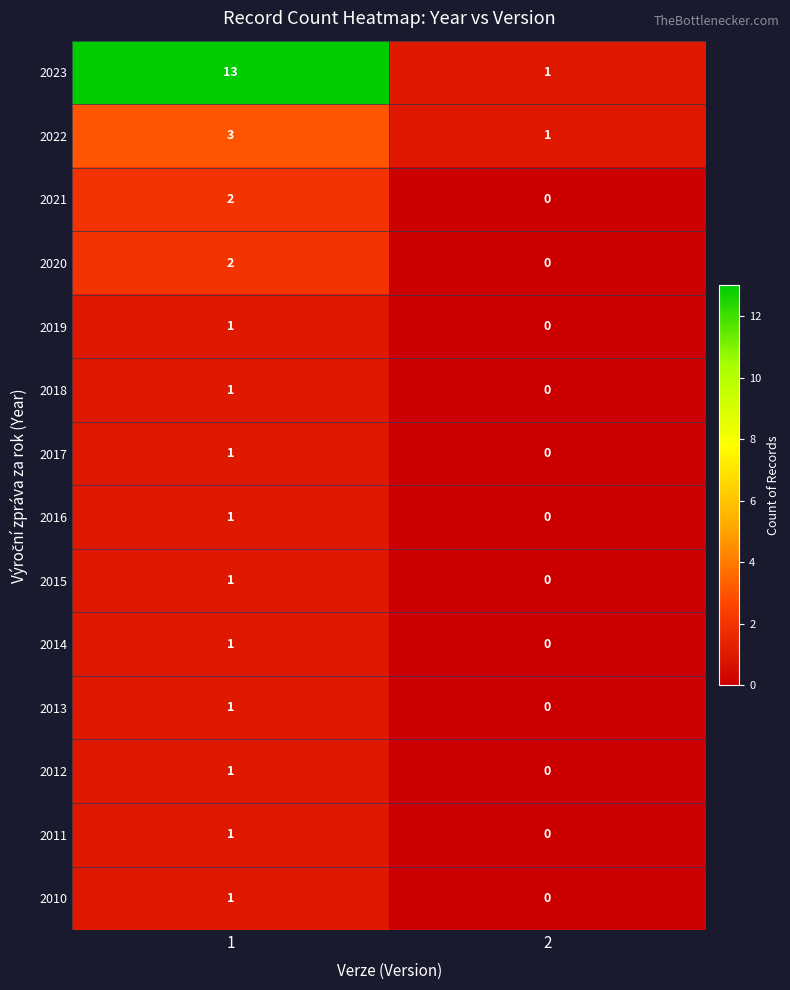

What is the difference between the highest and lowest values at 1?

12